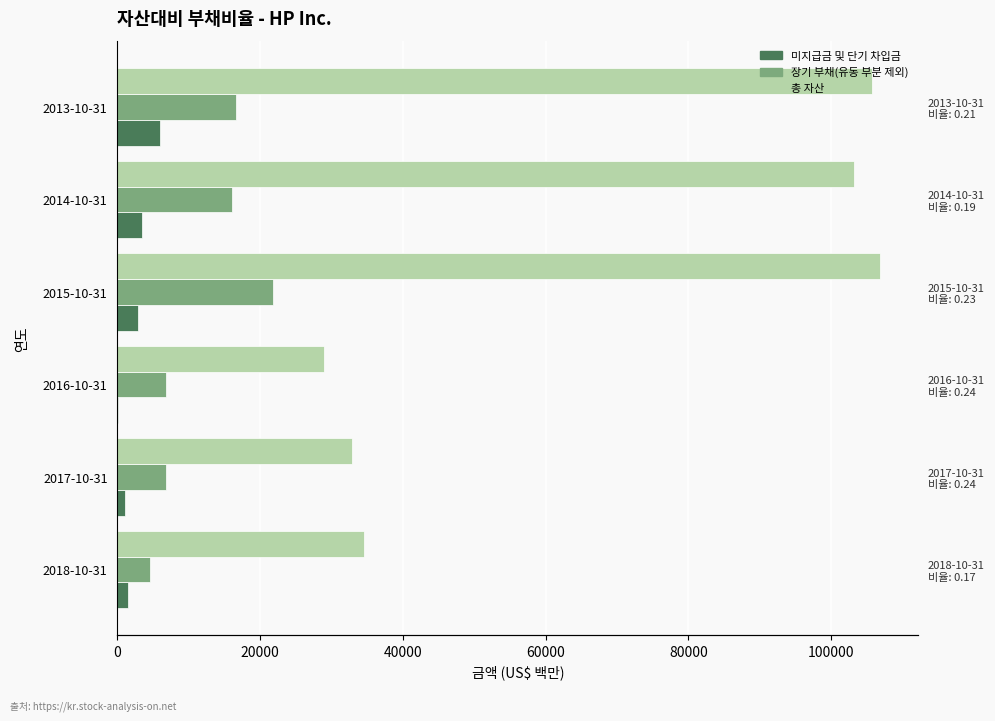

What are all the series names shown in the legend?

미지급금 및 단기 차입금, 장기 부채(유동 부분 제외), 총 자산